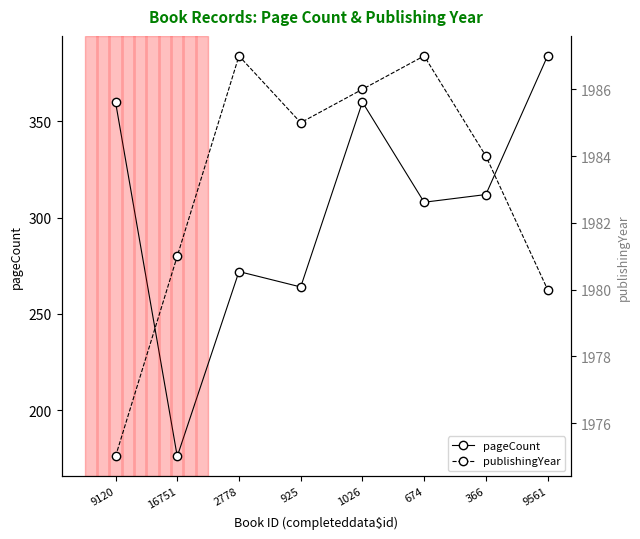

What is the difference between the second highest and minimum values in the pageCount series?

184